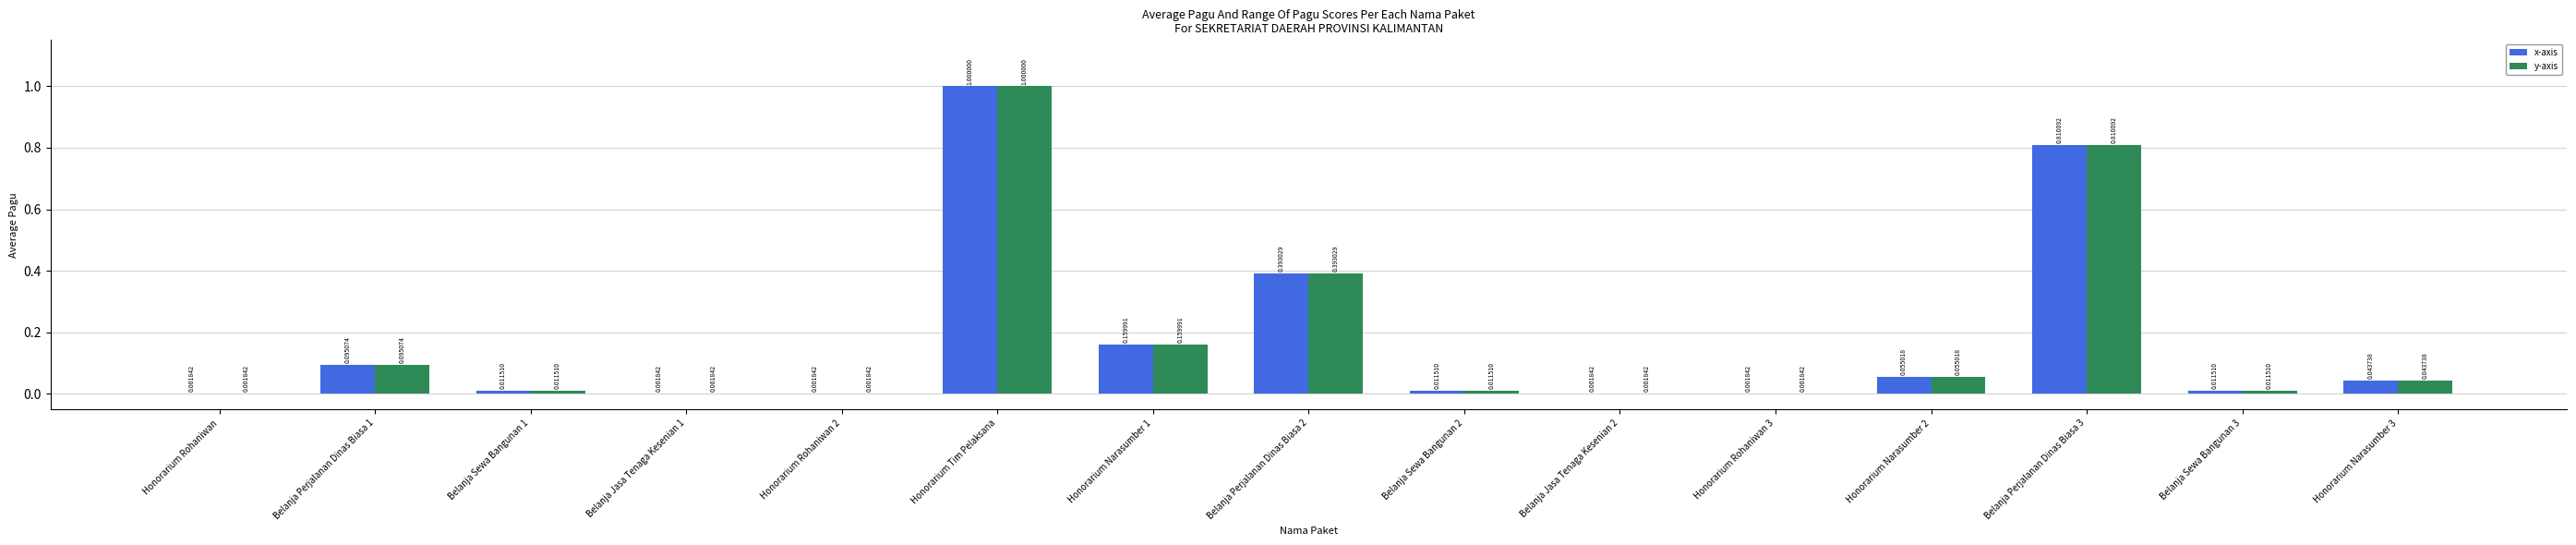

What is the sum of all y-axis values?

2.6